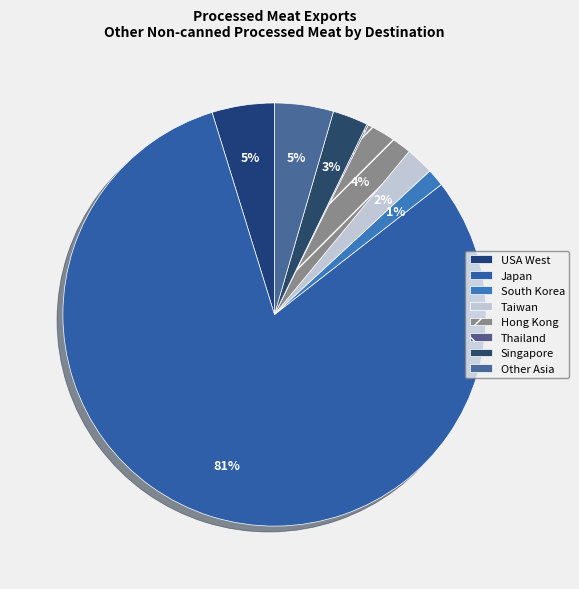

How many segments does this pie chart have?

8